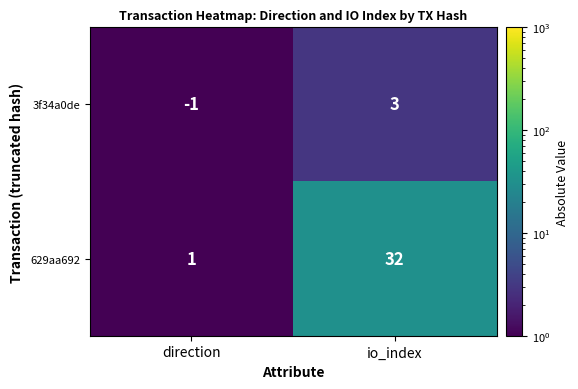

Which series has the widest spread of values?

629aa692